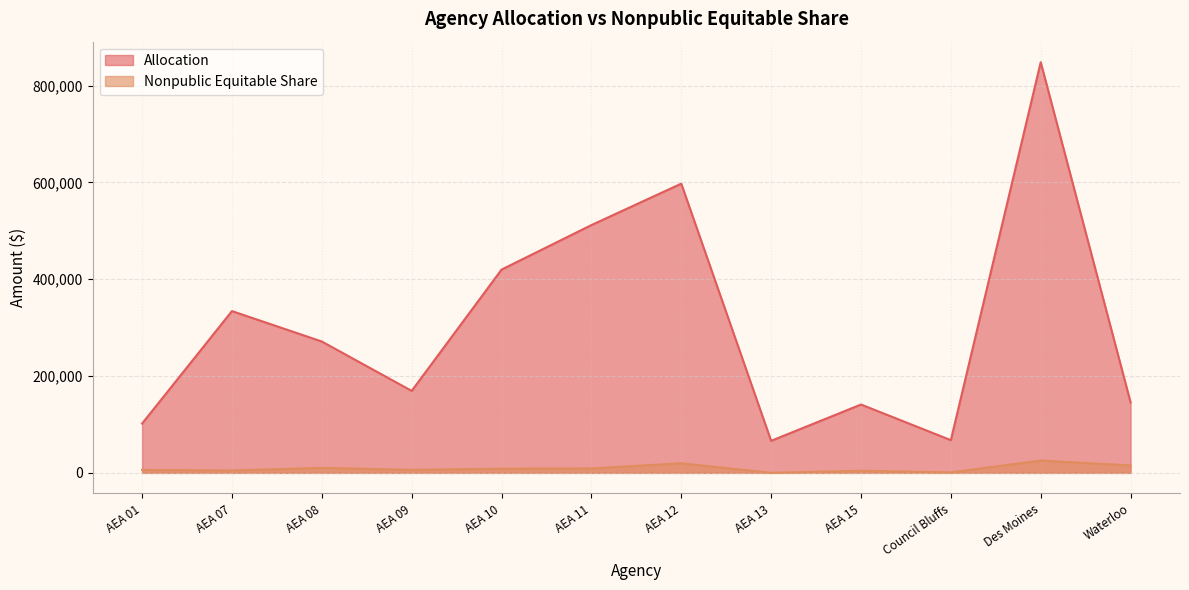

Rank the series by their average value, from highest to lowest.

Allocation, Nonpublic Equitable Share